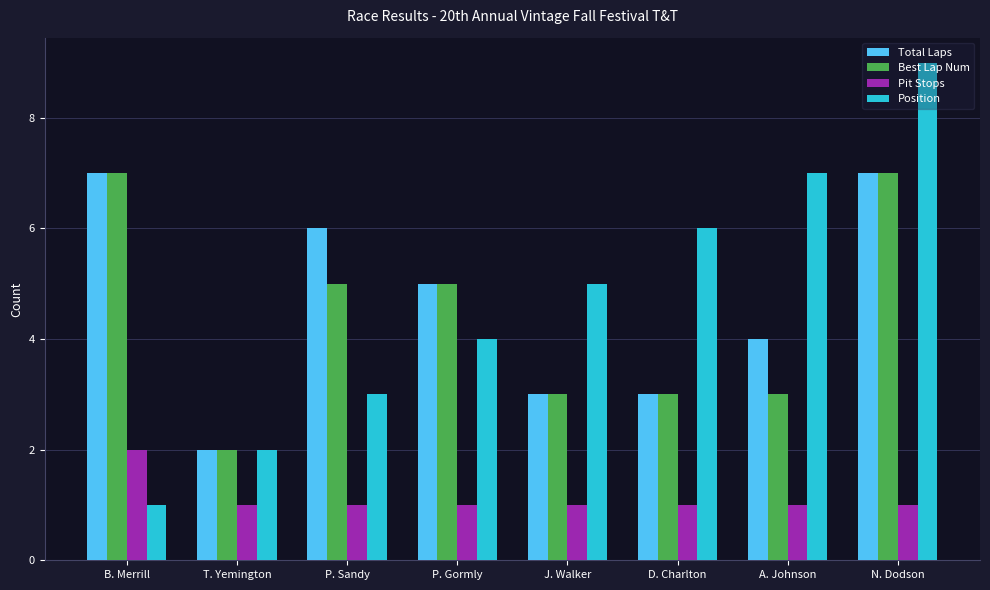

How many groups of bars are there?

8